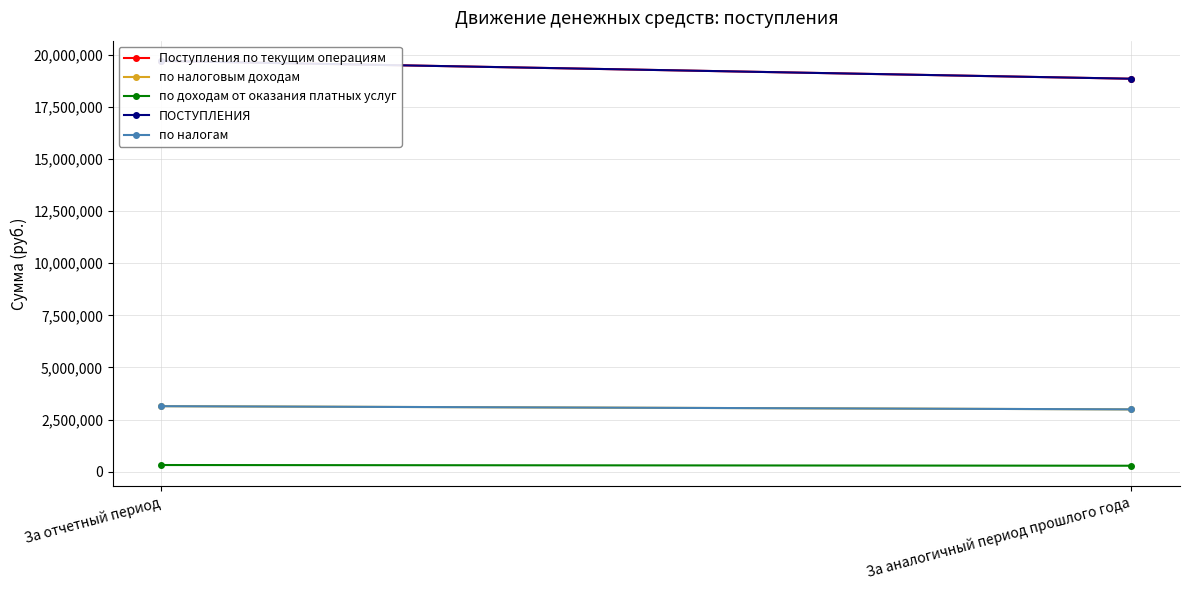

At which category is the sum across all series the highest?

За отчетный период